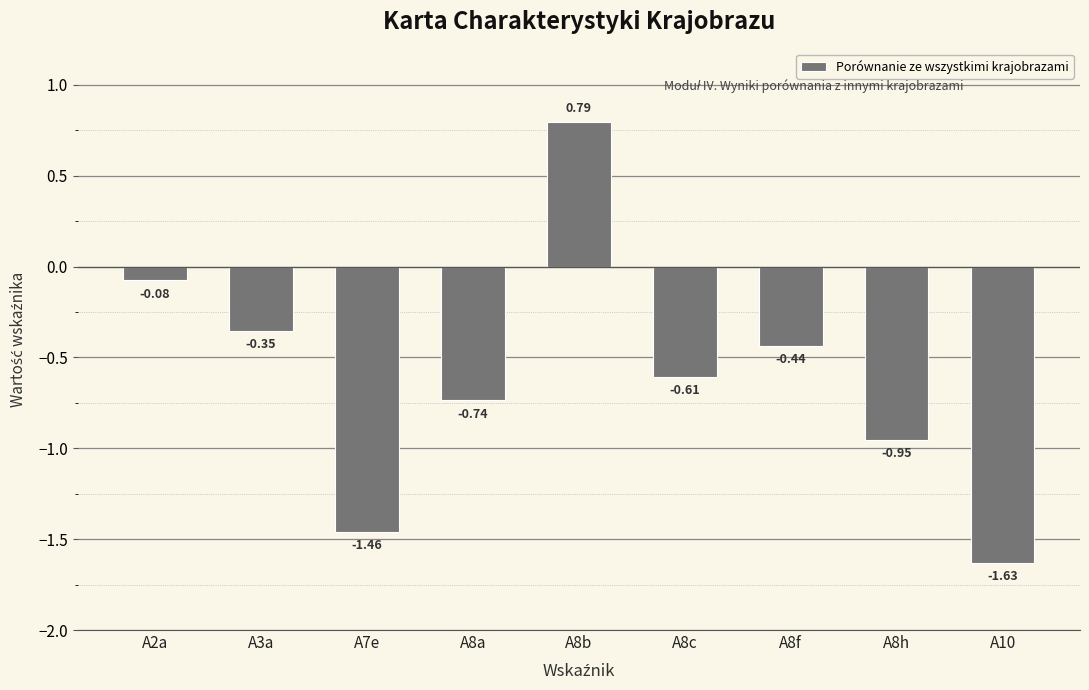

At which label does the data first exceed 0?

A8b